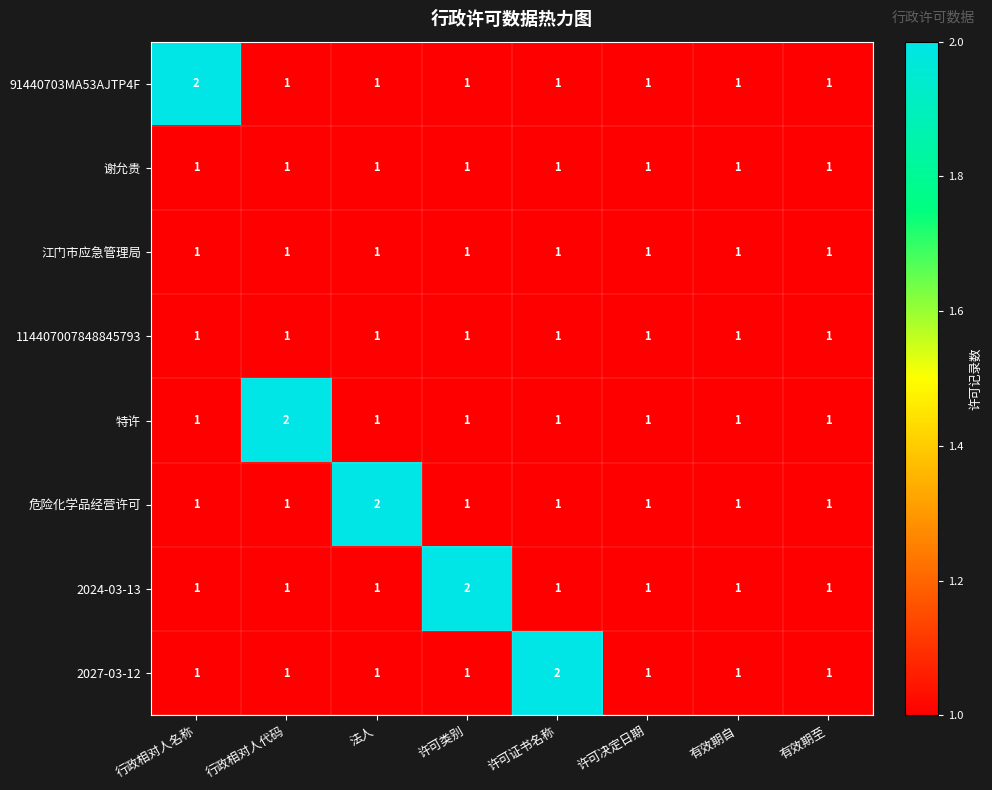

At which label does 91440703MA53AJTP4F reach its peak?

行政相对人名称